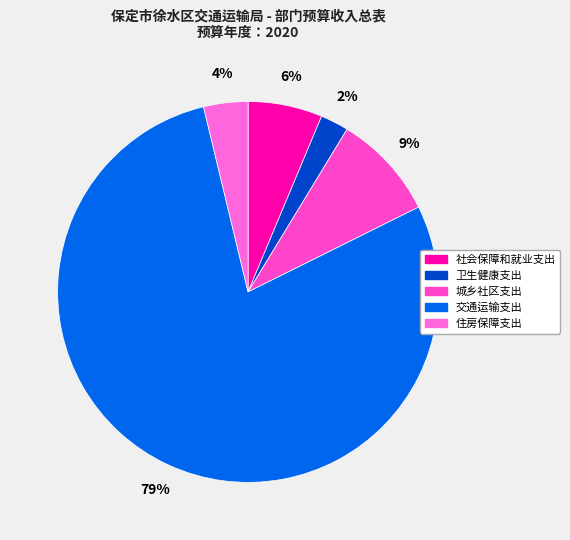

Which has a higher value, 交通运输支出 or 社会保障和就业支出?

交通运输支出